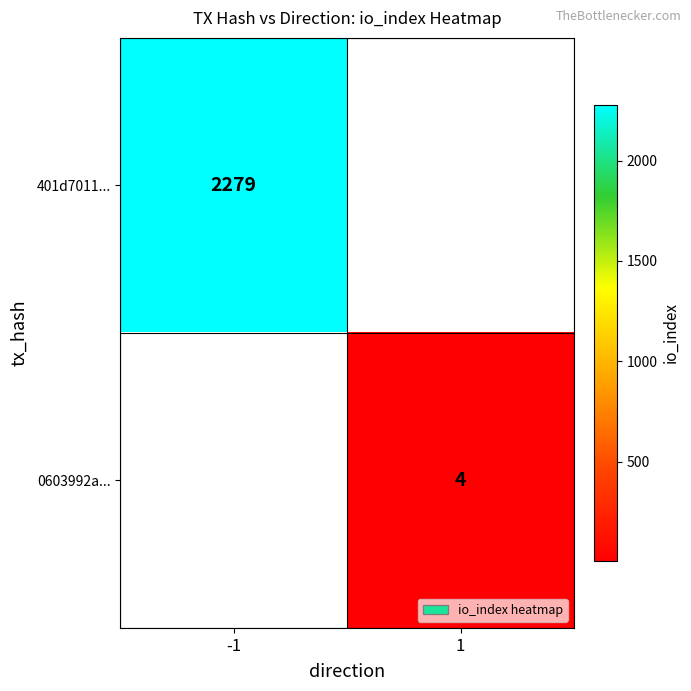

Is it true that 0603992a... equals 4 at 1?

True